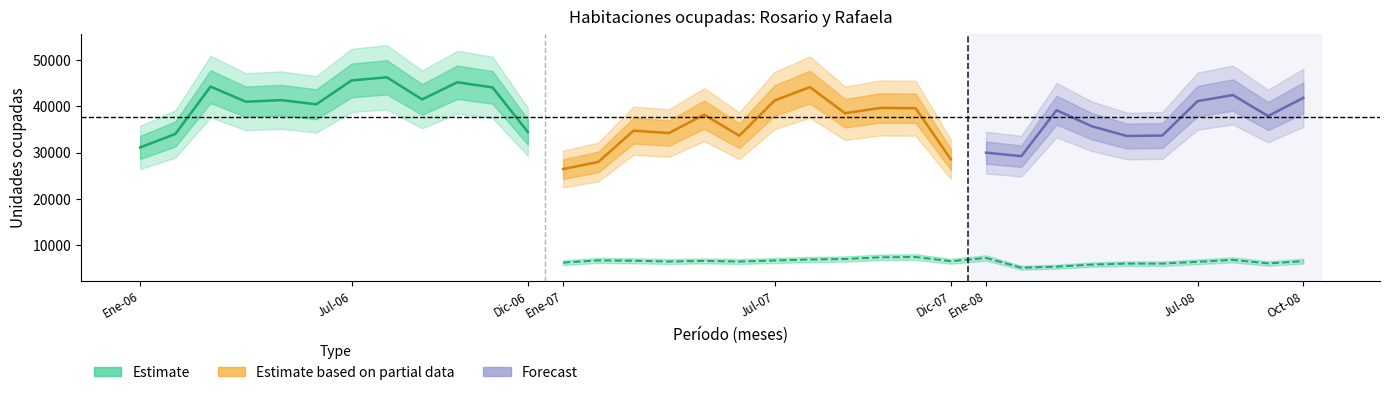

At 22, list the series in order from smallest to largest.

rafaela, rosario